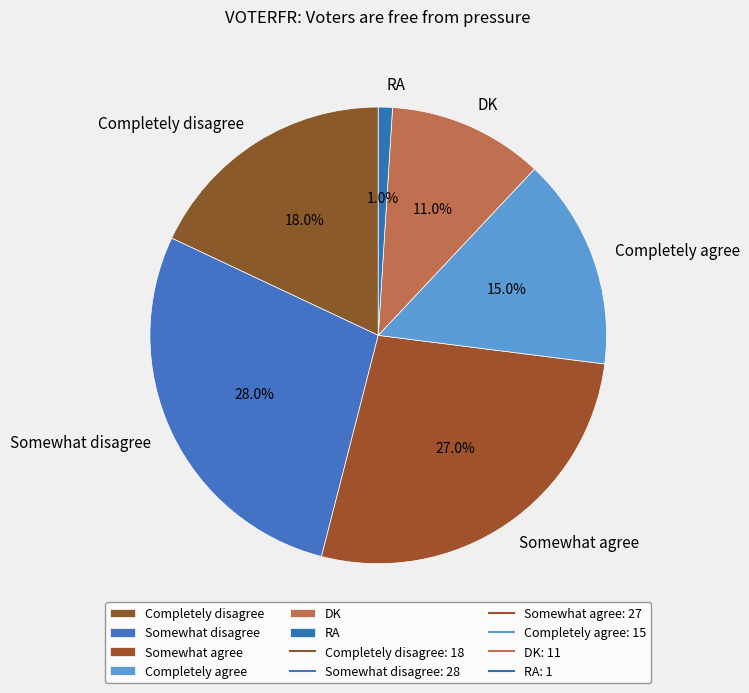

What is the largest slice in the pie chart?

Somewhat disagree